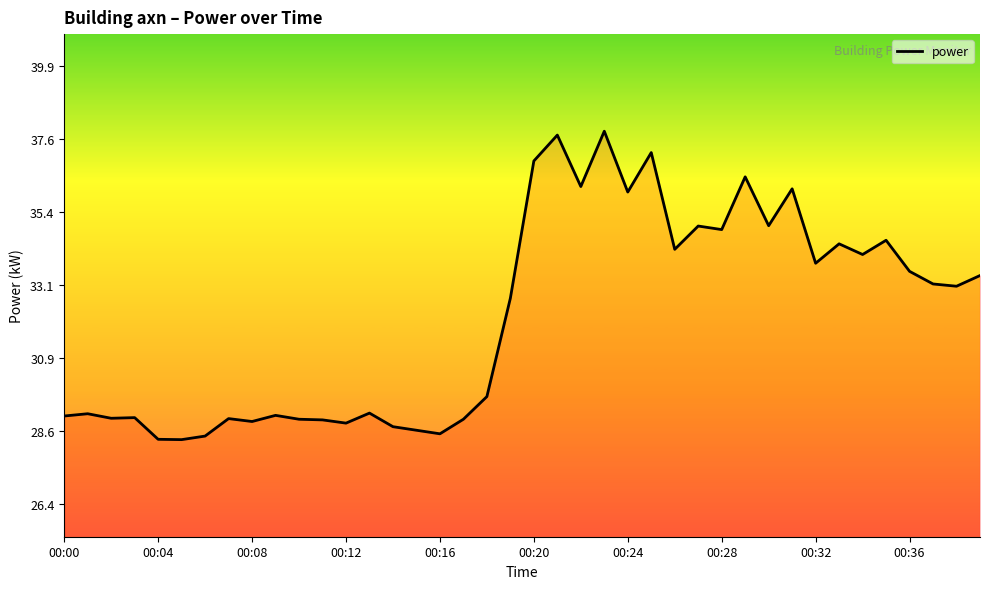

What is the difference between the maximum and minimum values?

9.5